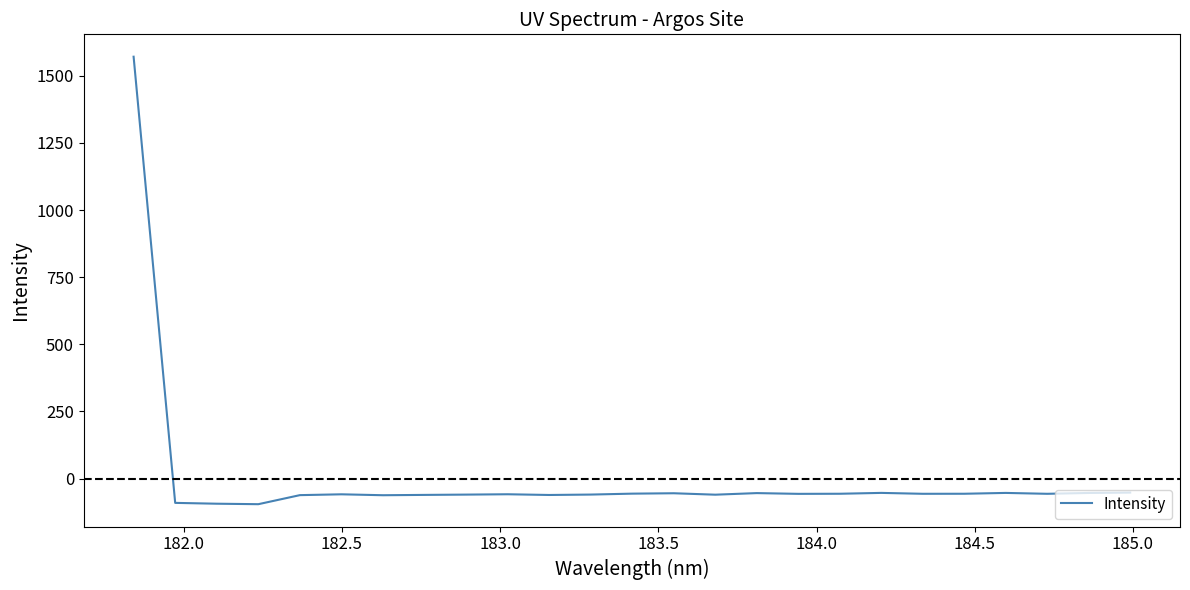

What is the difference between the maximum and minimum values?

1666.5